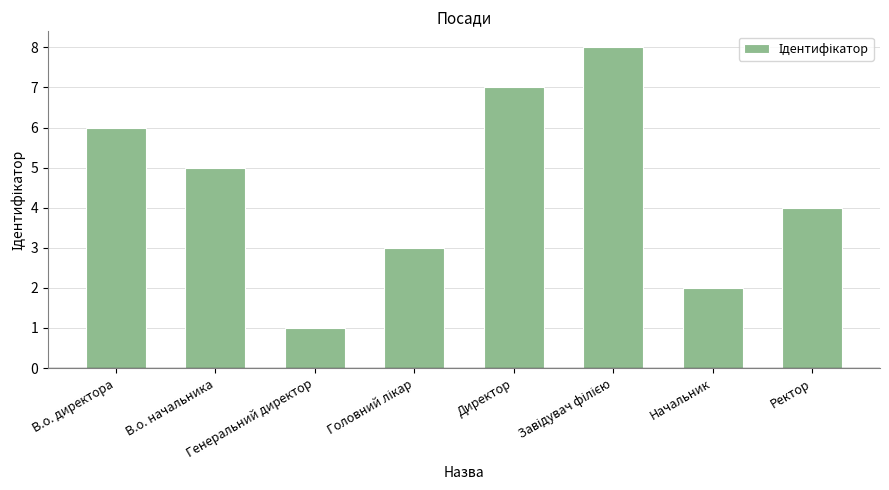

The value at В.о. начальника is 5. True or false?

True